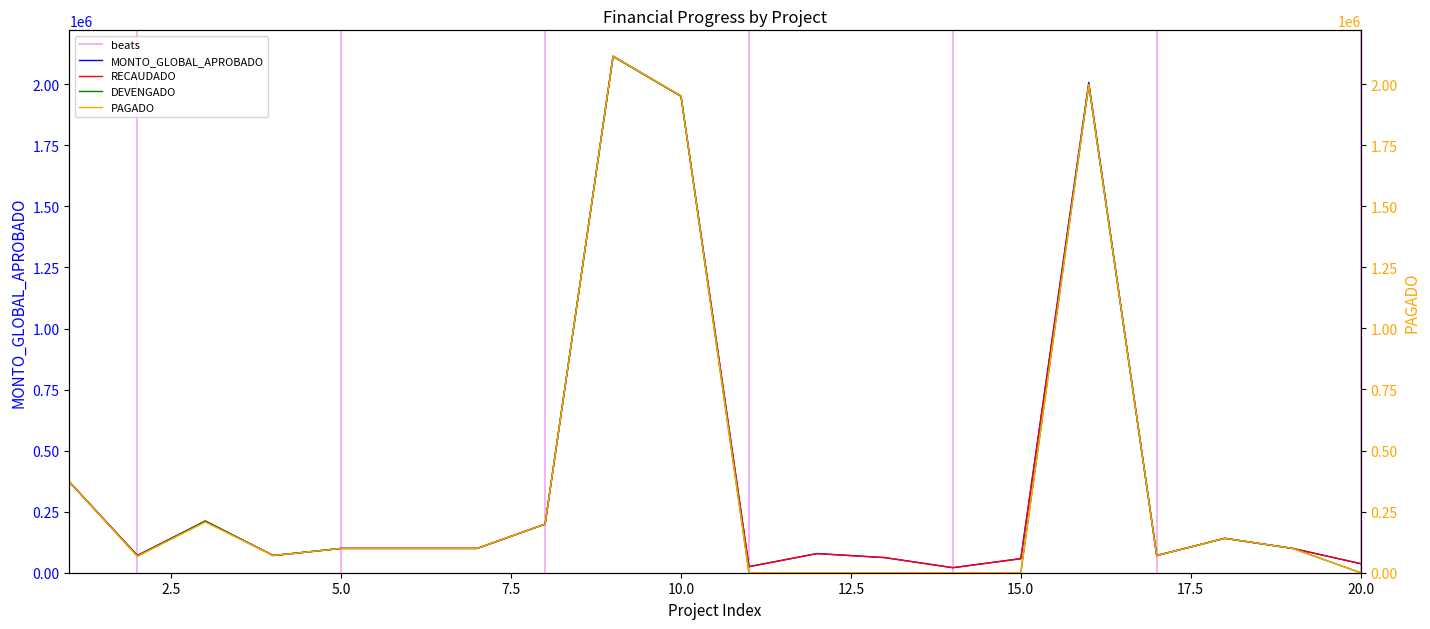

The value of PAGADO at 16 is 1999017.0. True or false?

True